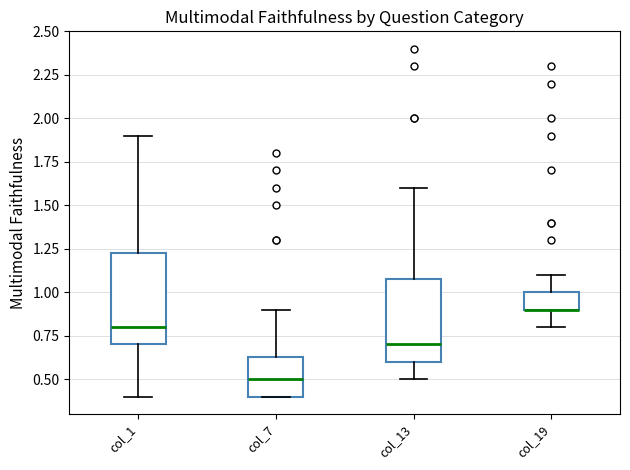

Reading left to right, transcribe this box plot: for each box, give where its median line is, the range the box spans, and where its two whiskers end, as read against the y-axis. The values are not printed on the chart, so give them approximately, as read against the axis.

col_1: median 0.80, box 0.70 to 1.25, whiskers 0.40 to 1.90
col_7: median 0.50, box 0.40 to 0.65, whiskers 0.40 to 0.90
col_13: median 0.70, box 0.60 to 1.10, whiskers 0.50 to 1.60
col_19: median 0.90 (drawn on the box's lower edge), box 0.90 to 1.00, whiskers 0.80 to 1.10